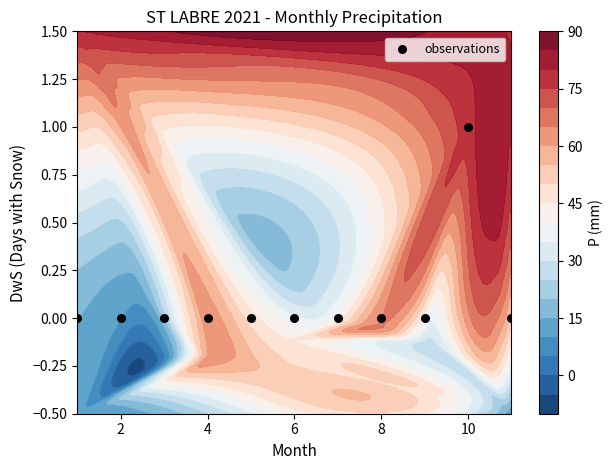

What is the sum of all values?

1